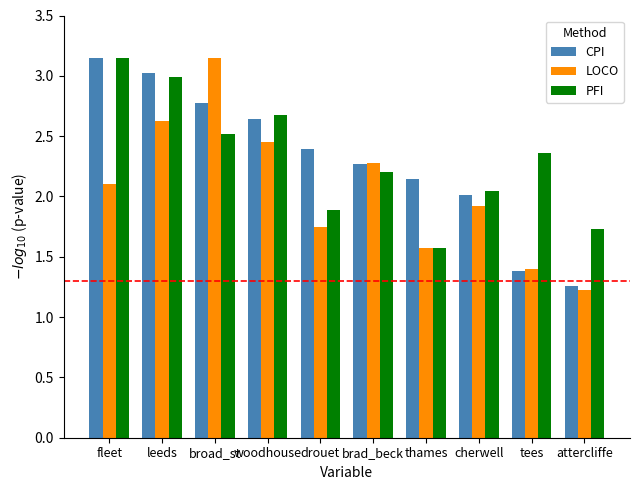

At which label does CPI first exceed 2?

fleet